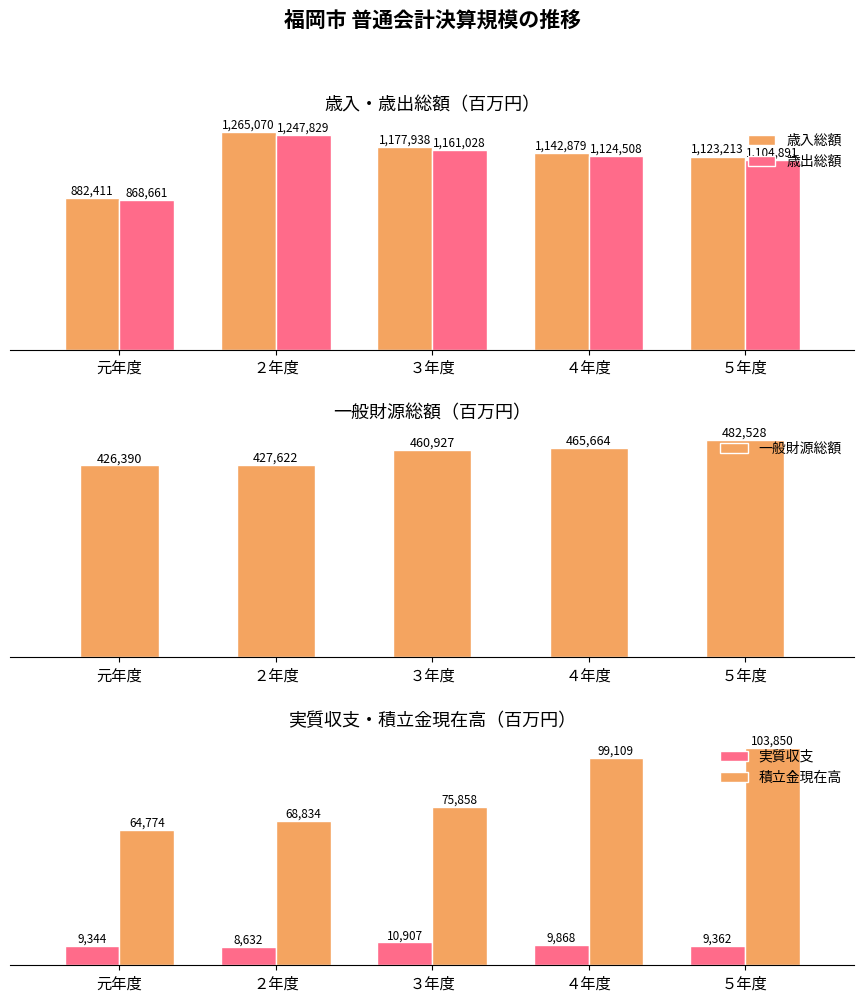

What are all the series names shown in the legend?

歳入総額, 歳出総額, 一般財源総額, 実質収支, 積立金現在高